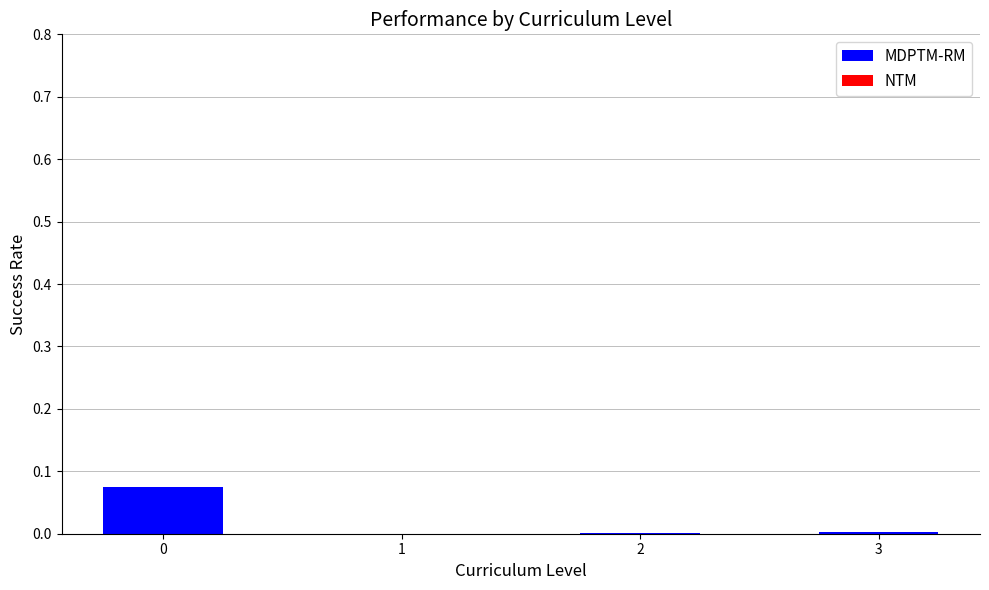

Is it true that the value at 2 is 0.0?

True